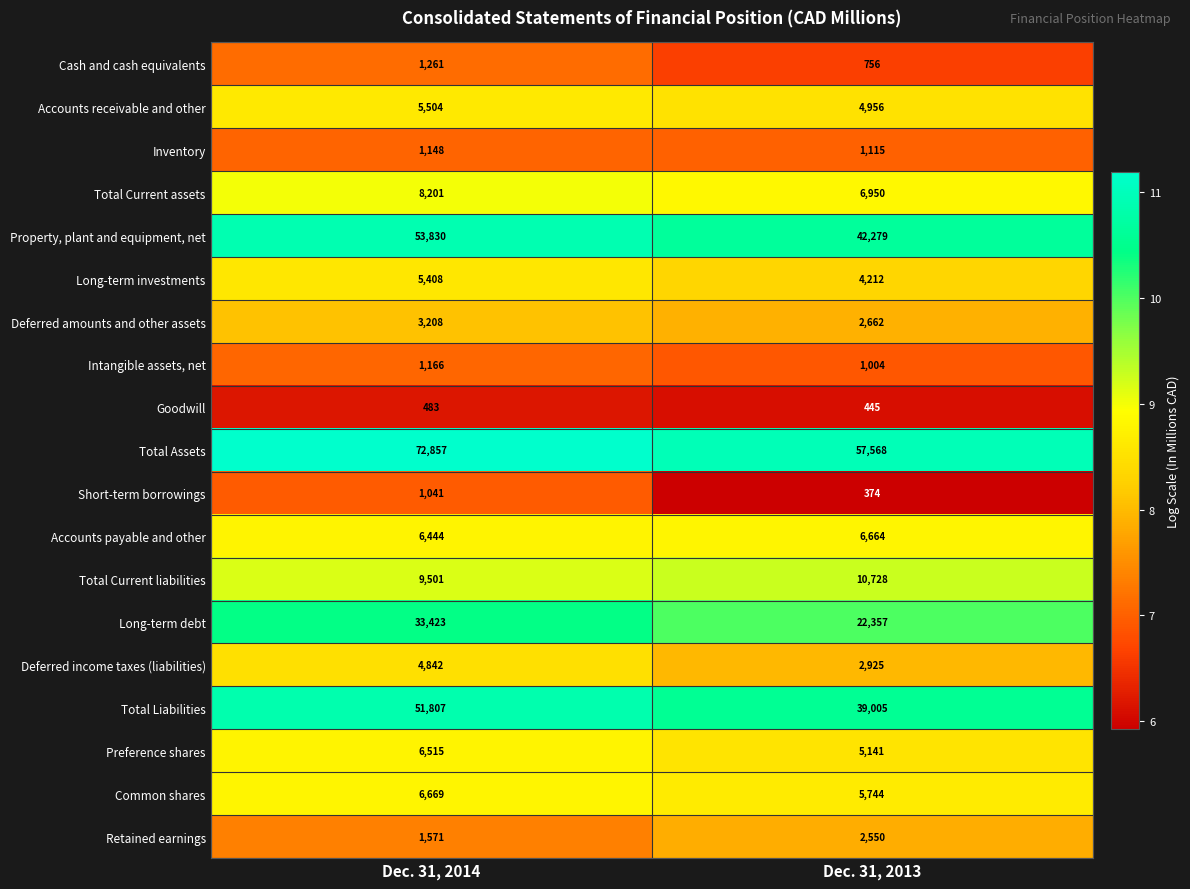

Which series changed the most between Dec. 31, 2014 and Dec. 31, 2013?

Total Assets